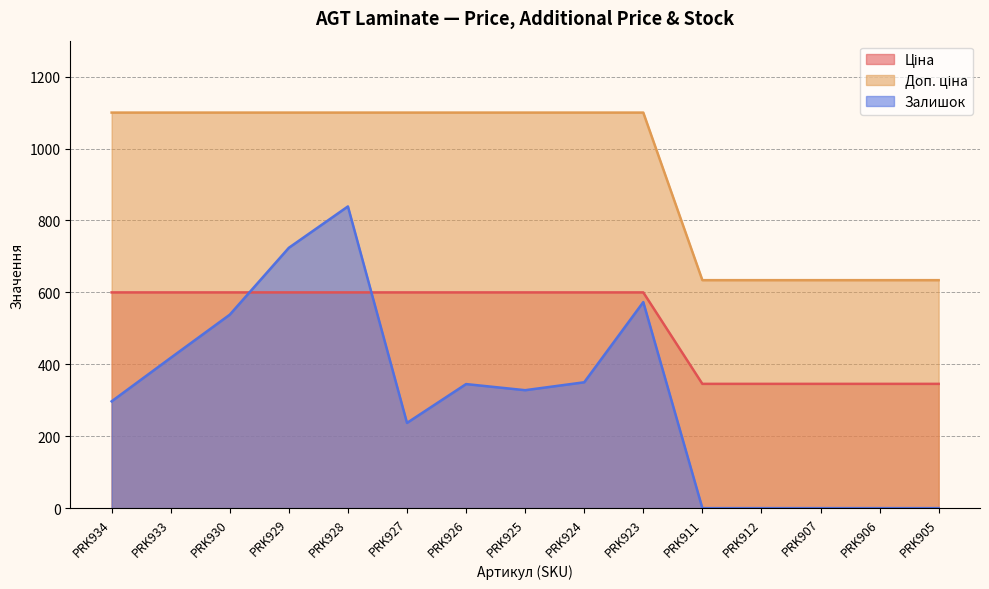

How many intersections are there between Ціна and Залишок?

2